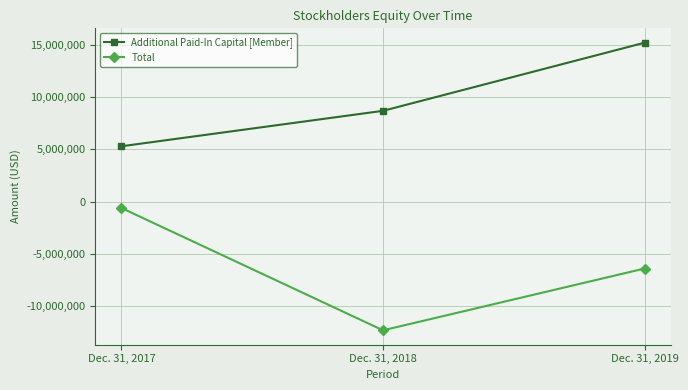

At which category is the sum across all series the highest?

Dec. 31, 2019